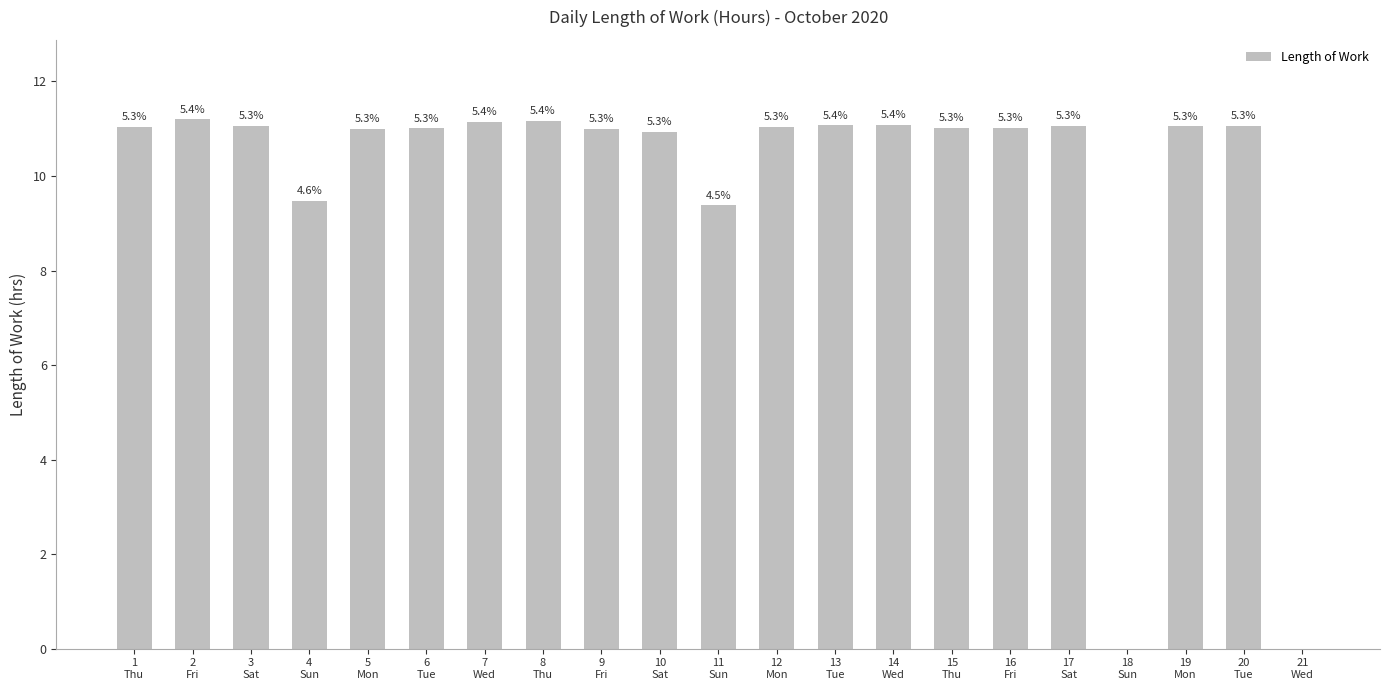

List the labels in order of value, smallest first.

18
Sun, 21
Wed, 11
Sun, 4
Sun, 10
Sat, 9
Fri, 5
Mon, 6
Tue, 15
Thu, 16
Fri, 1
Thu, 12
Mon, 19
Mon, 3
Sat, 17
Sat, 20
Tue, 13
Tue, 14
Wed, 7
Wed, 8
Thu, 2
Fri